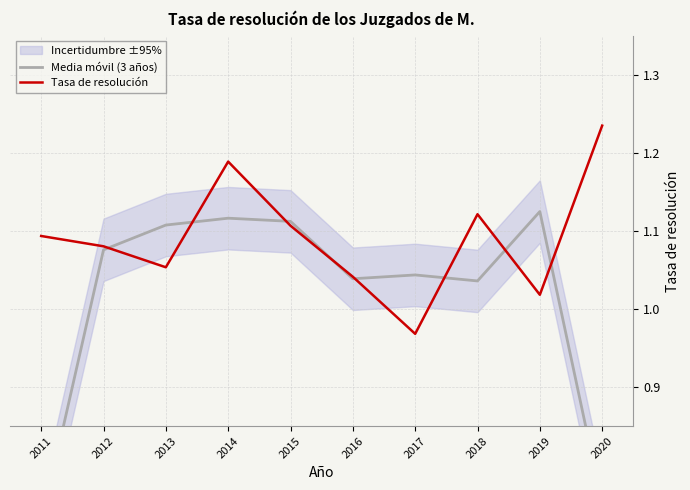

What is the minimum value shown in the chart?

0.7